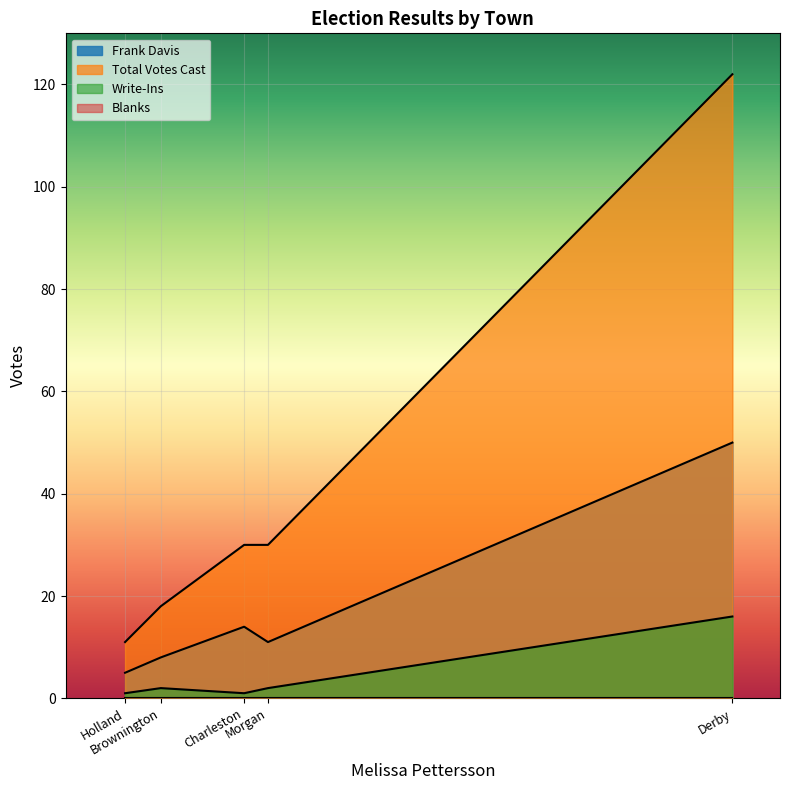

Does the chart display data point markers on the line(s)?

No